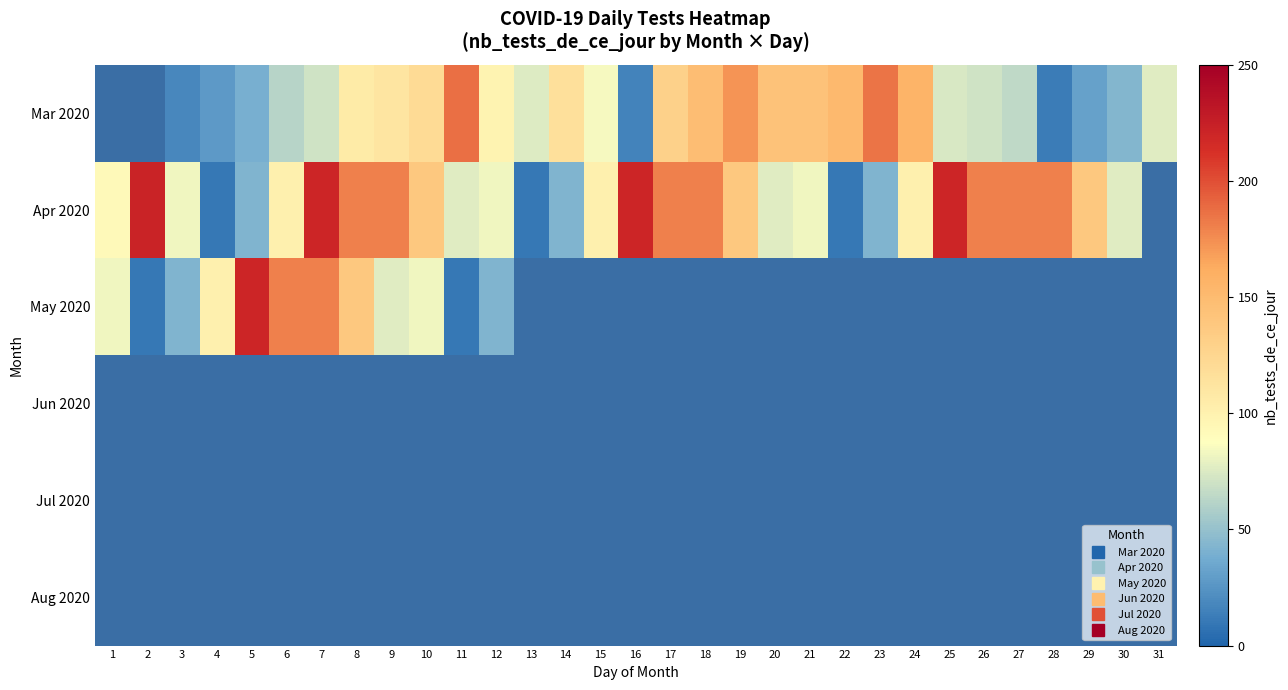

The May 2020 series shows 55.6 at 1. True or false?

False